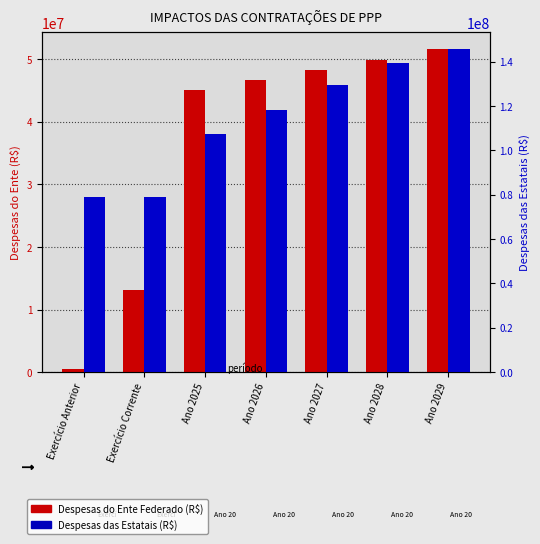

Between Ano 2025 and Ano 2029, which series saw the biggest shift?

Despesas das Estatais (R$)